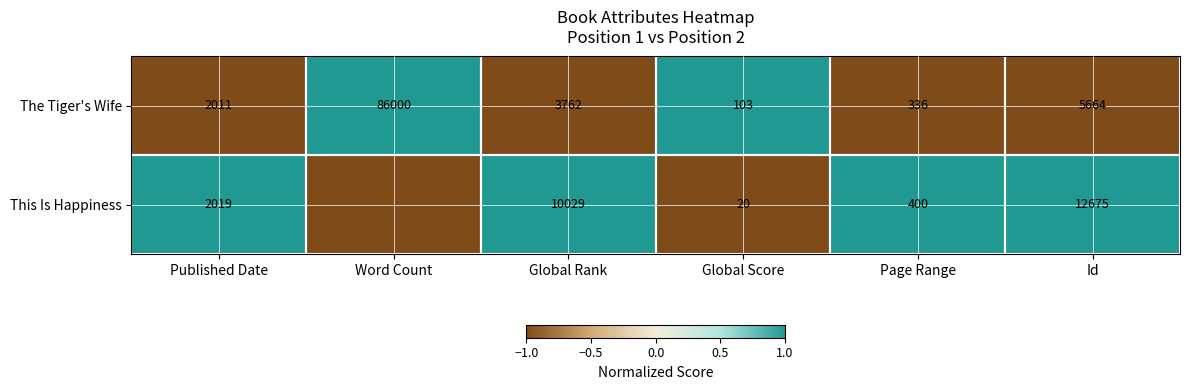

Between Published Date and Global Rank, which series saw the biggest shift?

This Is Happiness